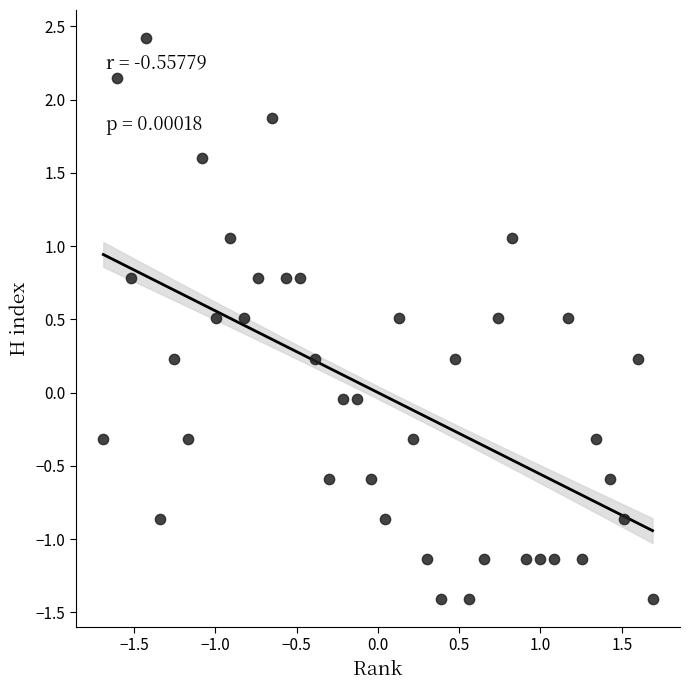

What is the range of X values (max minus min)?

3.4